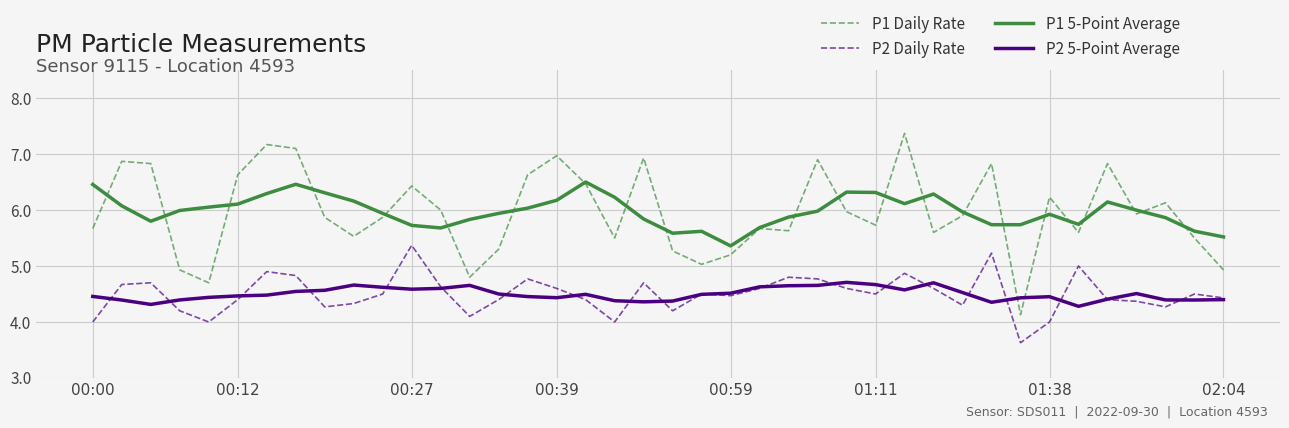

True or false: P1 5-Point Average and P2 Daily Rate intersect in this chart.

False